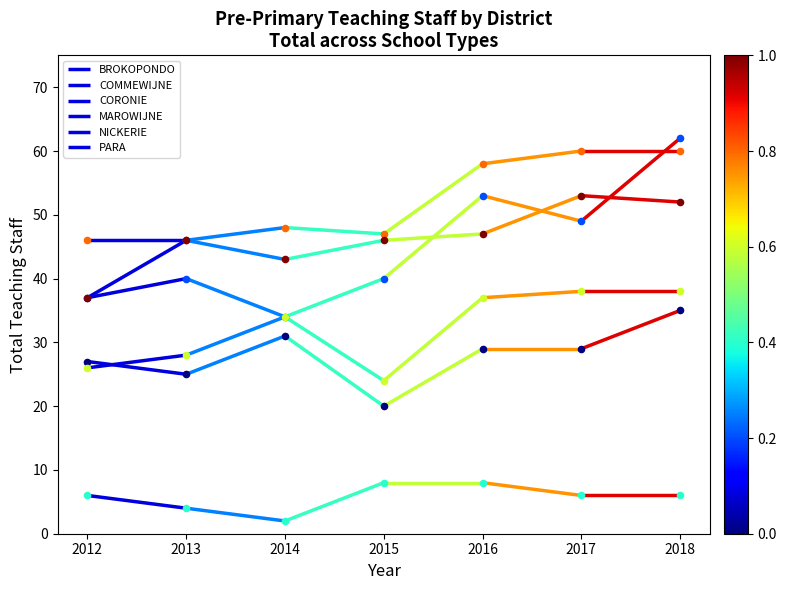

Which series has the widest spread of Y values?

COMMEWIJNE